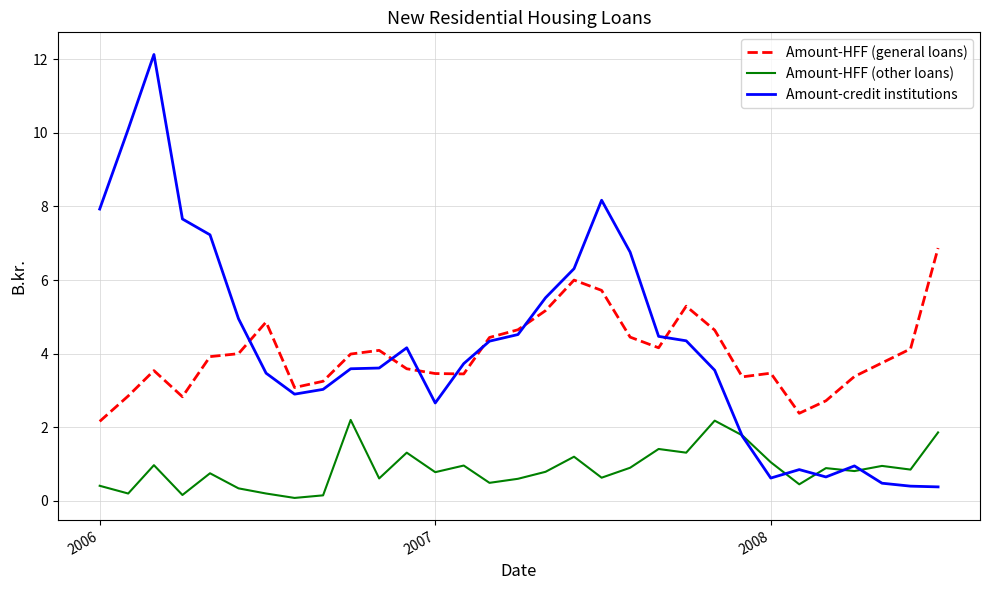

What is the lowest value of the Amount-credit institutions series?

0.4